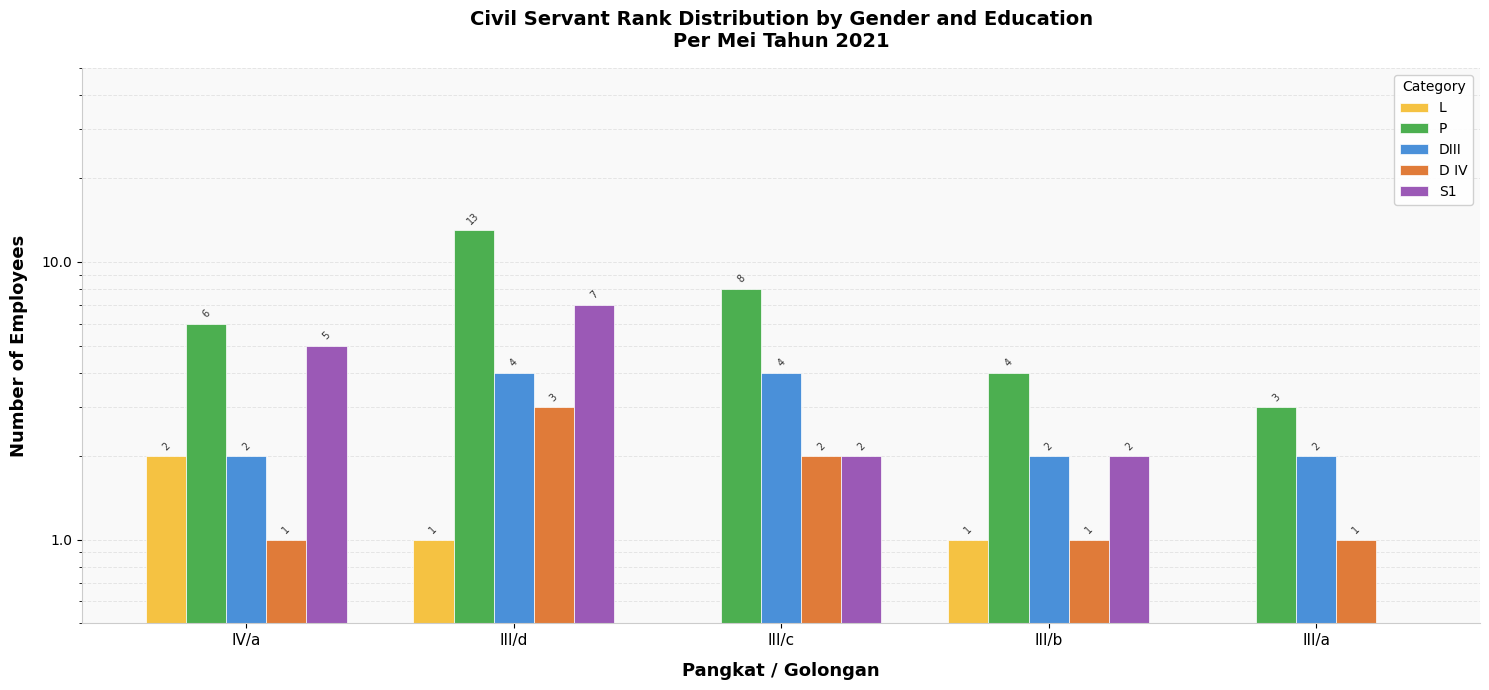

What is the value of the DIII bar at the 4th from the left?

2